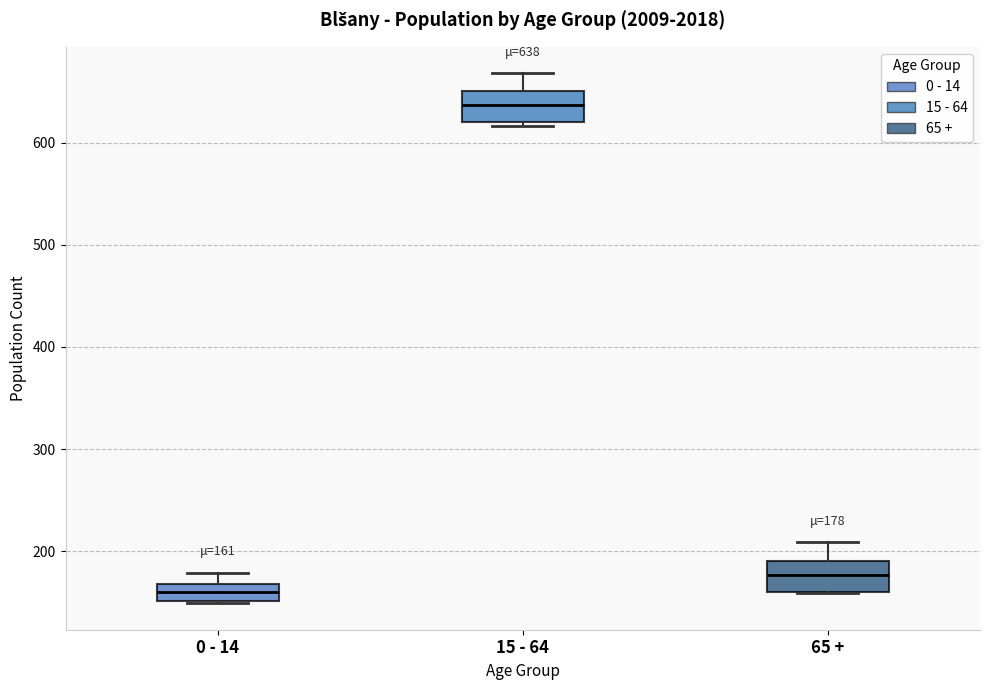

Which box's median line is the highest?

15 - 64